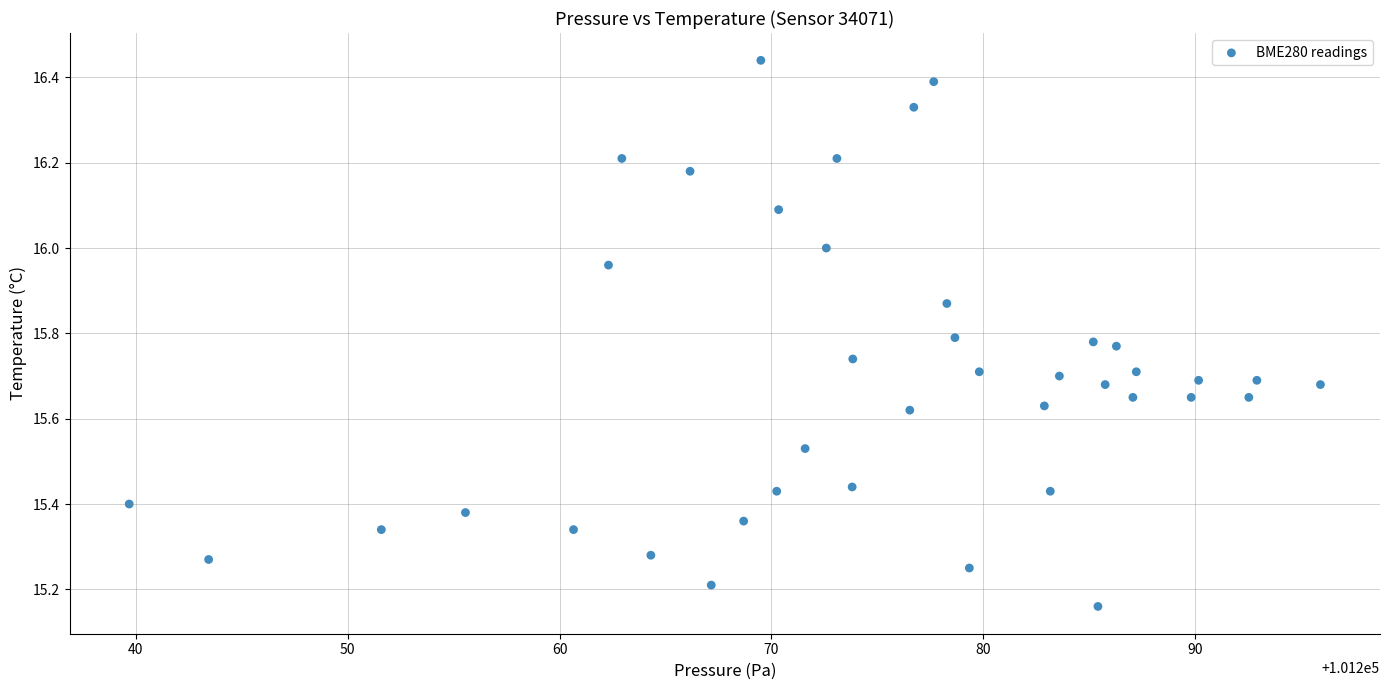

What is the range of Y values (max minus min)?

1.3